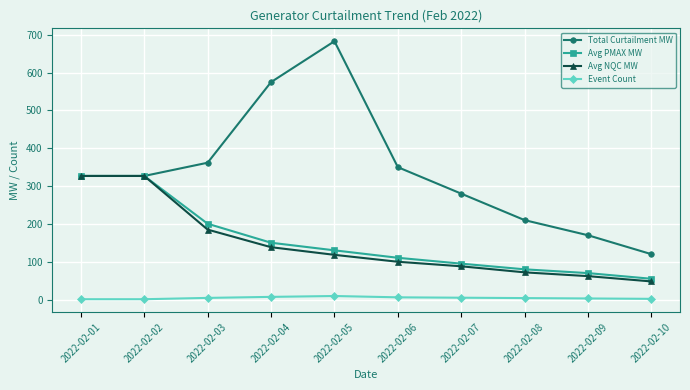

True or false: Avg PMAX MW and Event Count intersect in this chart.

False